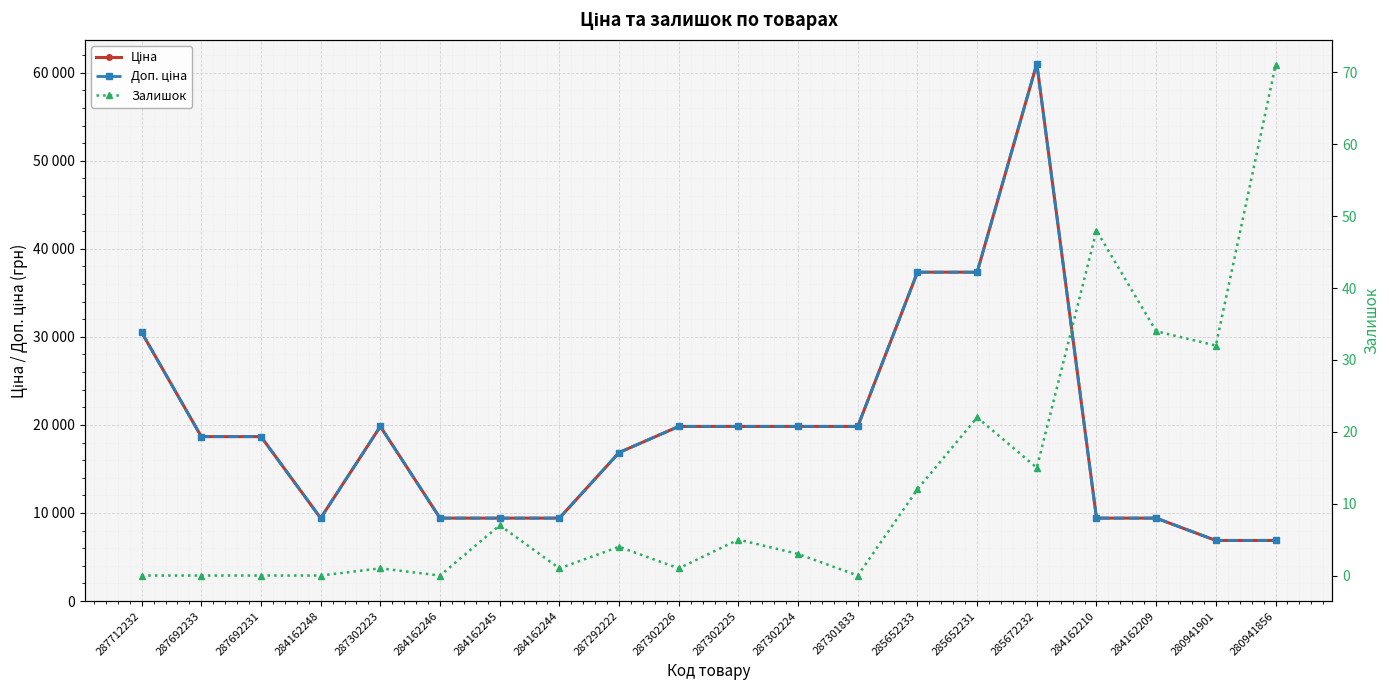

What is the difference between the highest and lowest values at 285652231?

37321.0